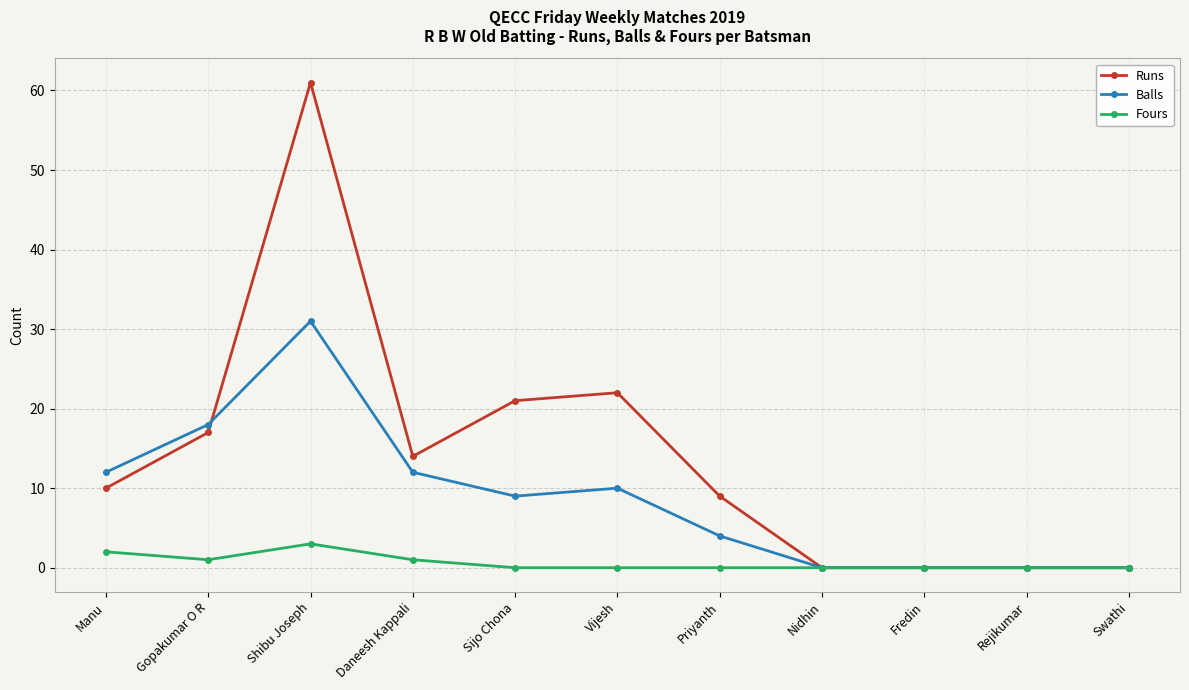

How many values in the Runs series are below 10?

5